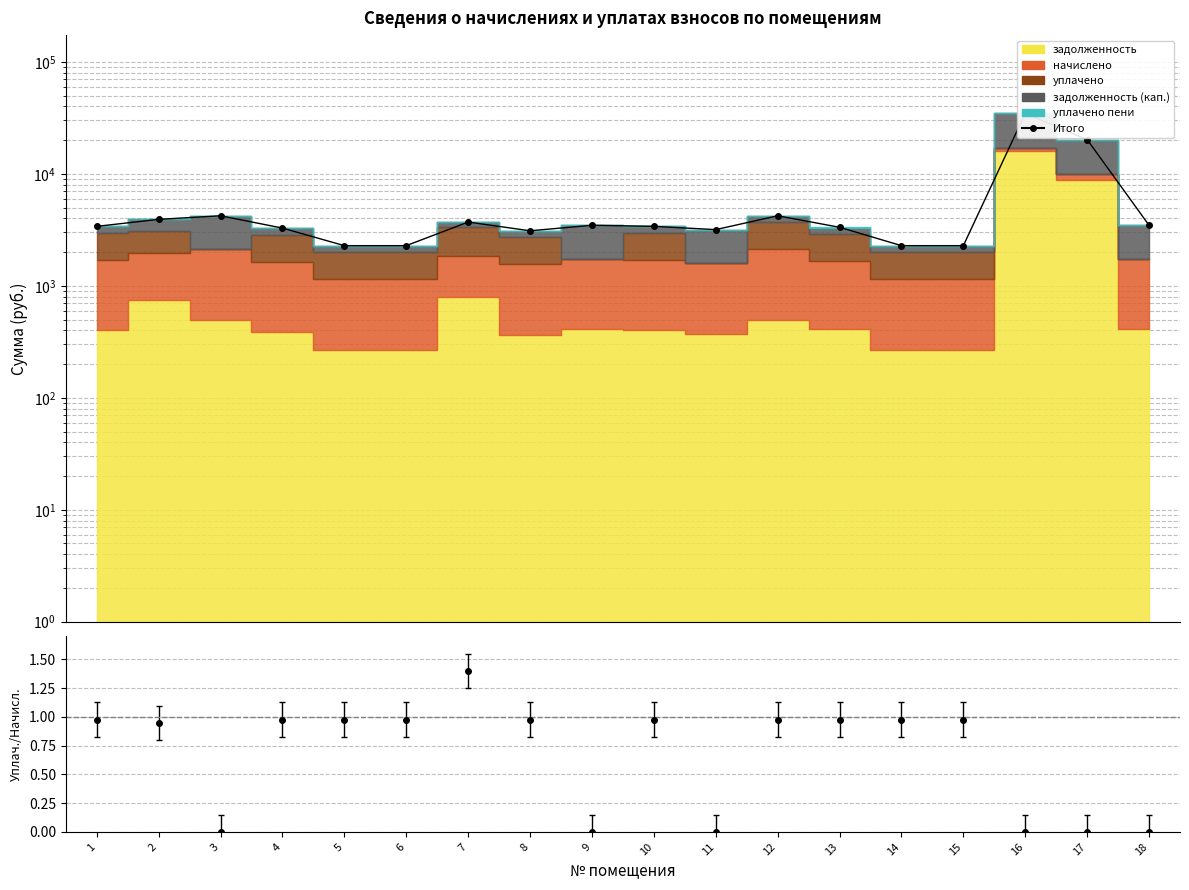

Reading left to right, what are all the values shown in this chart?

1=3396.5	2=3922.0	3=4222.4	4=3278.5	5=2284.0	6=2284.0	7=3711.7	8=3101.5	9=3472.4	10=3396.5	11=3177.4	12=4222.4	13=3333.5	14=2284.0	15=2284.0	16=34681.6	17=20239.5	18=3472.4